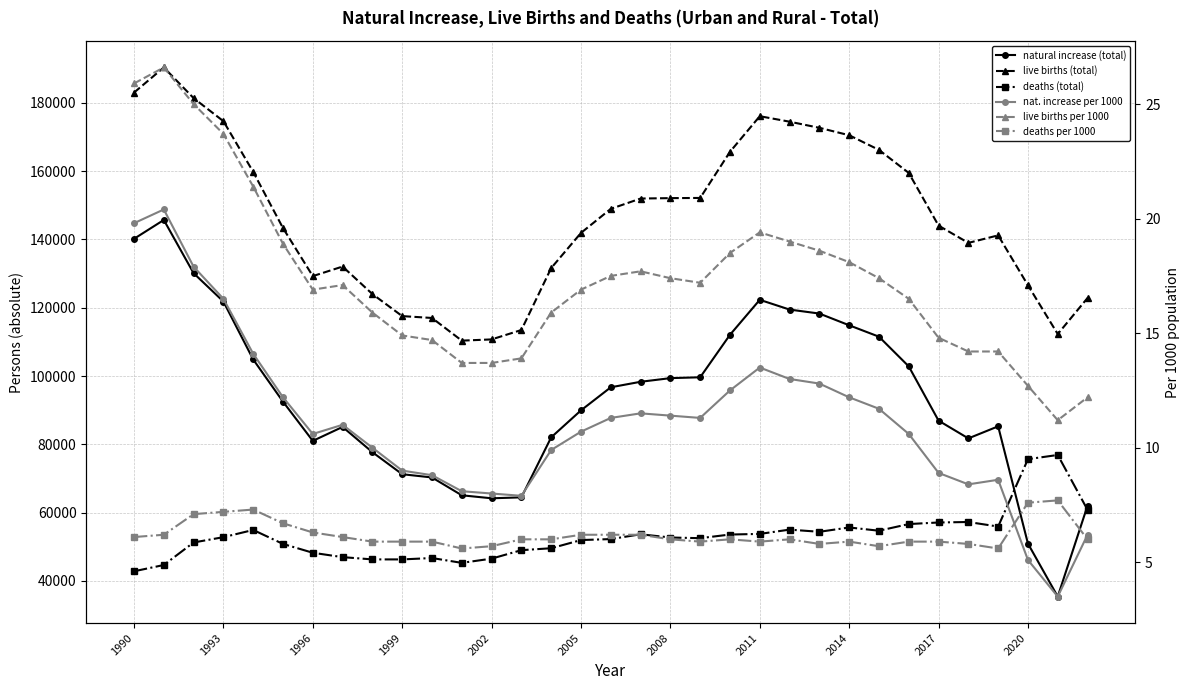

What is the value of the deaths per 1000 point at the 11th from the left?

5.9